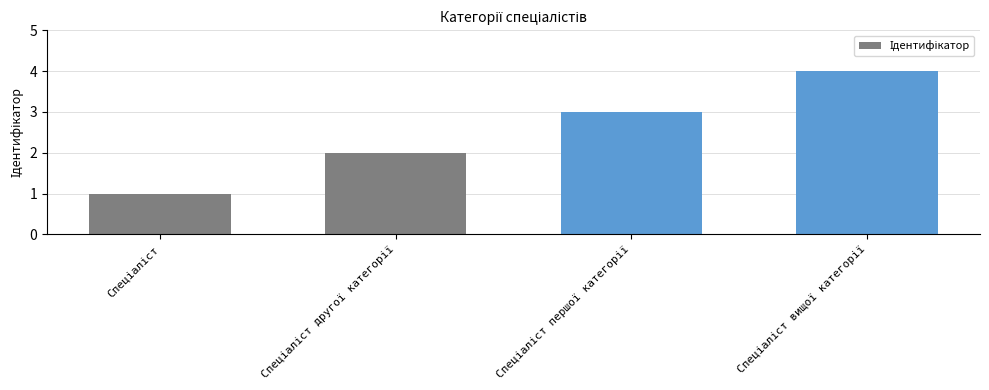

What is the greatest value displayed?

4